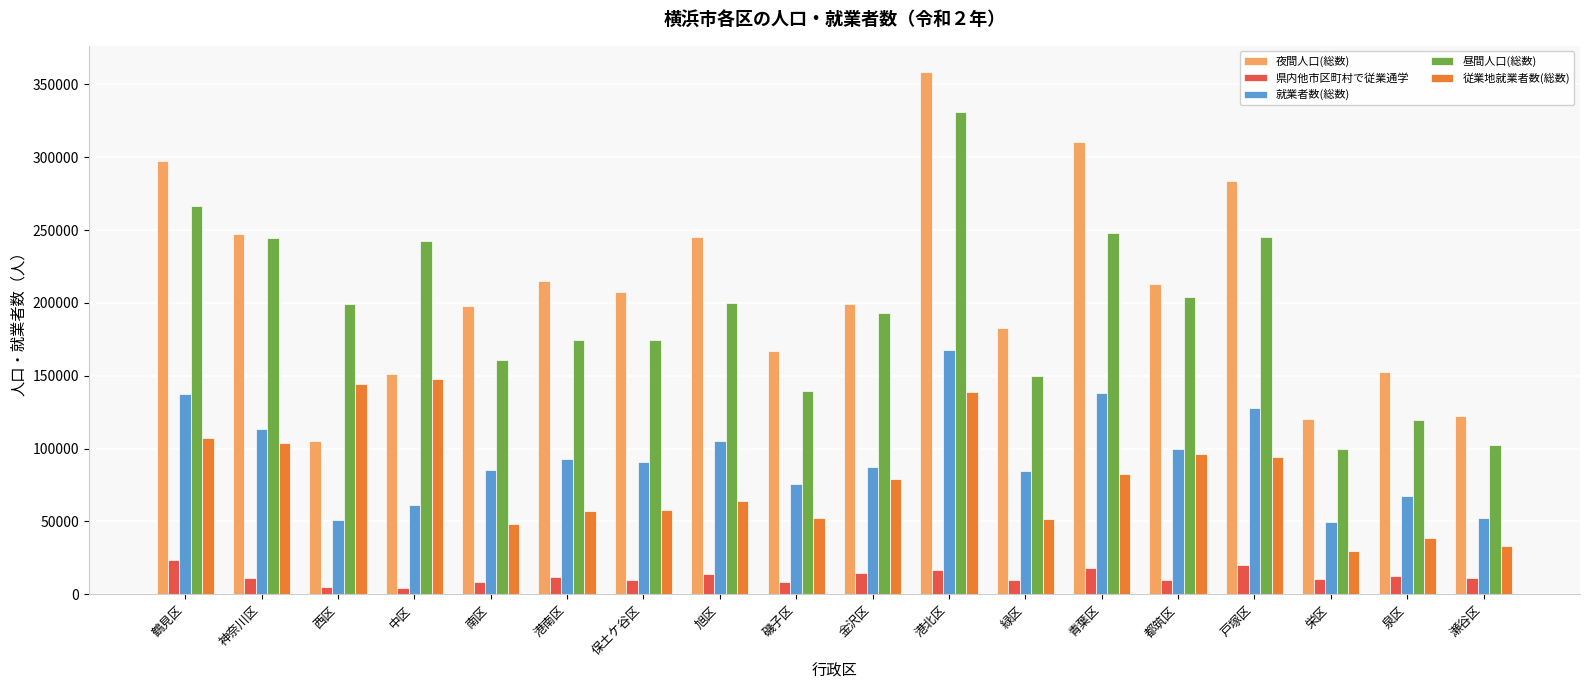

What is the difference between the second highest and second lowest values in the 県内他市区町村で従業通学 series?

15008